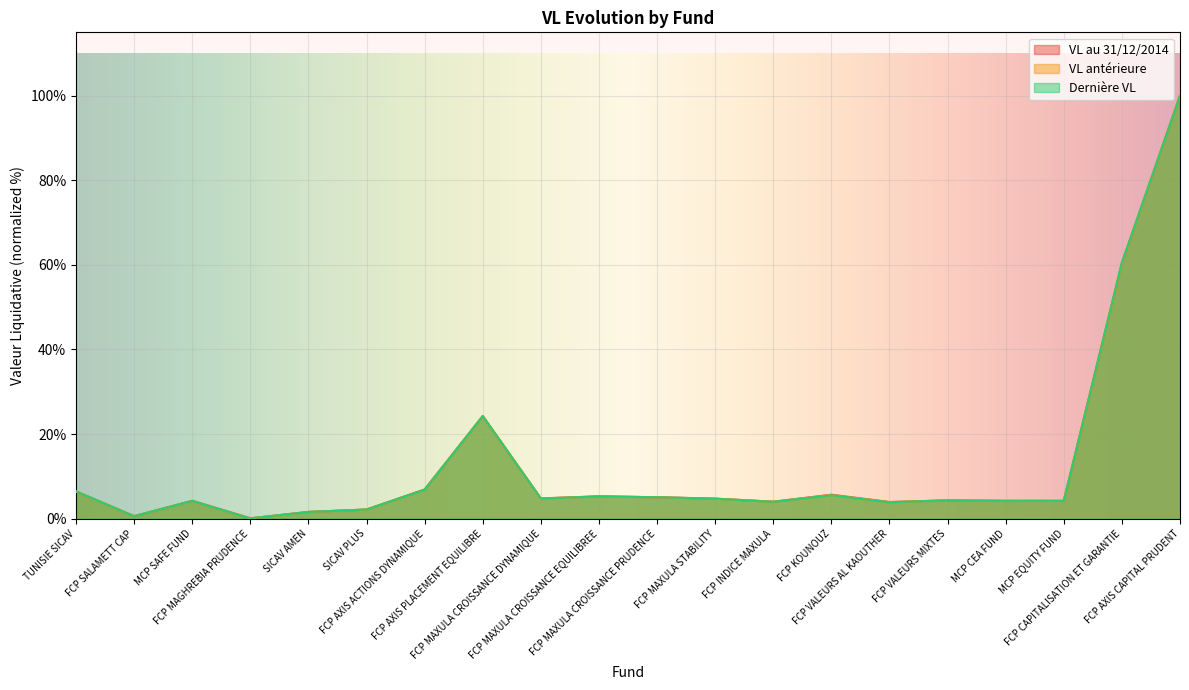

Where is Dernière VL nearest to the value 50?

FCP CAPITALISATION ET GARANTIE